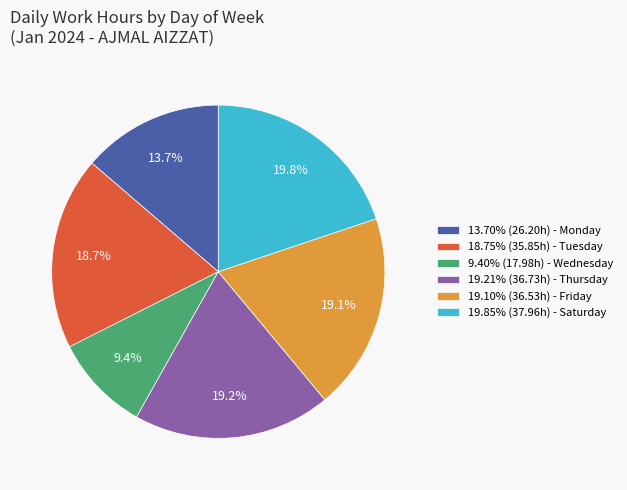

Is 19.85% (37.96h) - Saturday the majority of the pie?

No